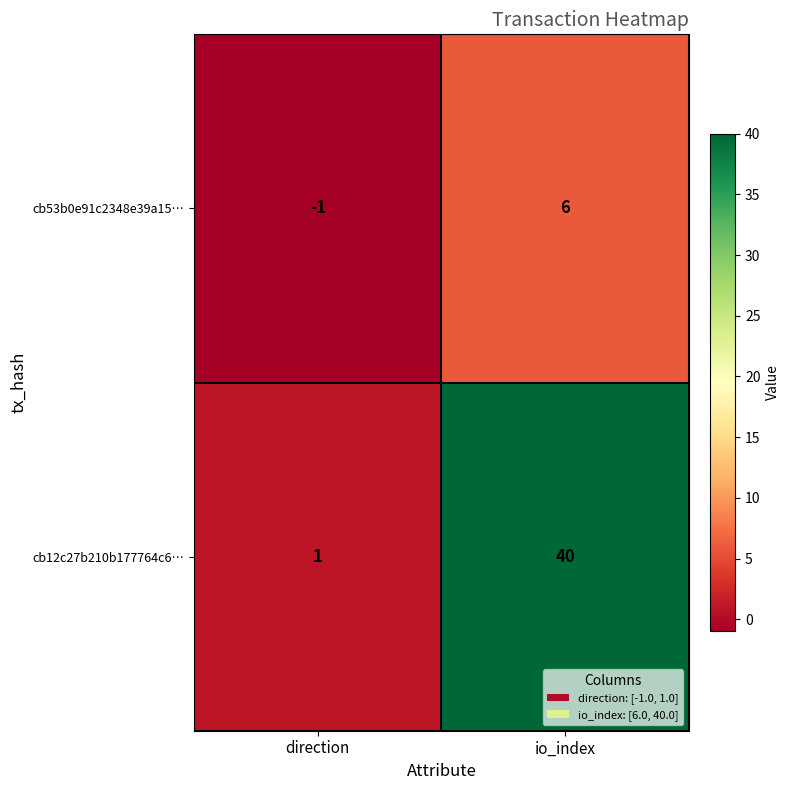

At which category is the sum across all series the highest?

io_index